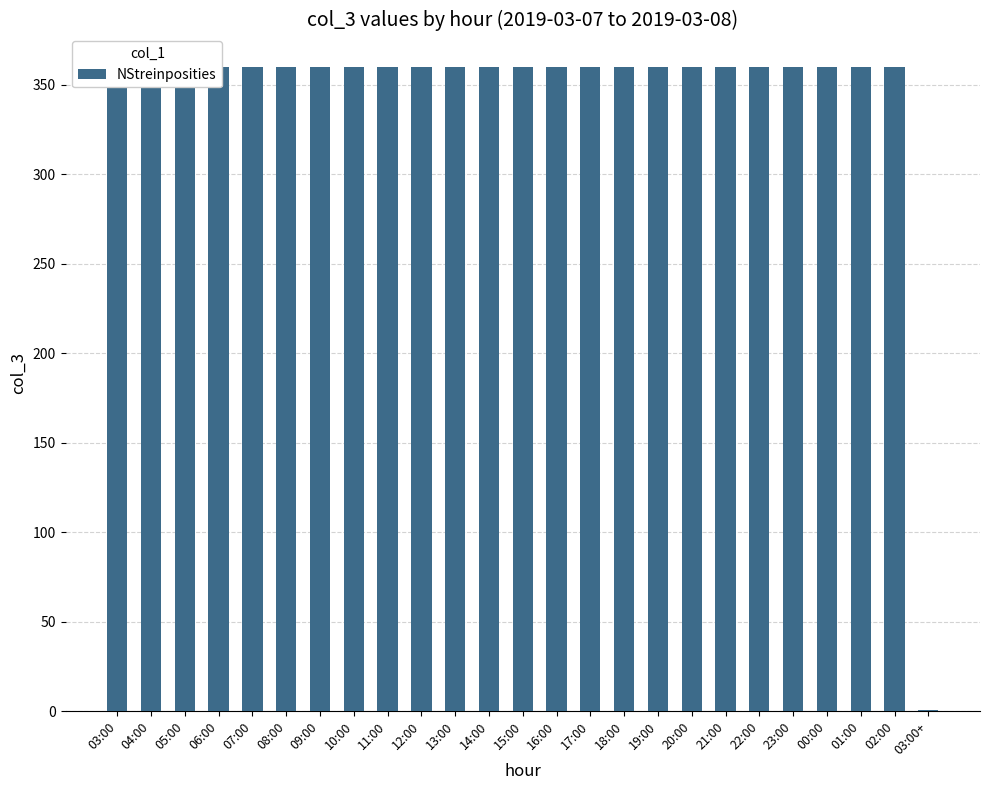

How many bars are there in total?

25